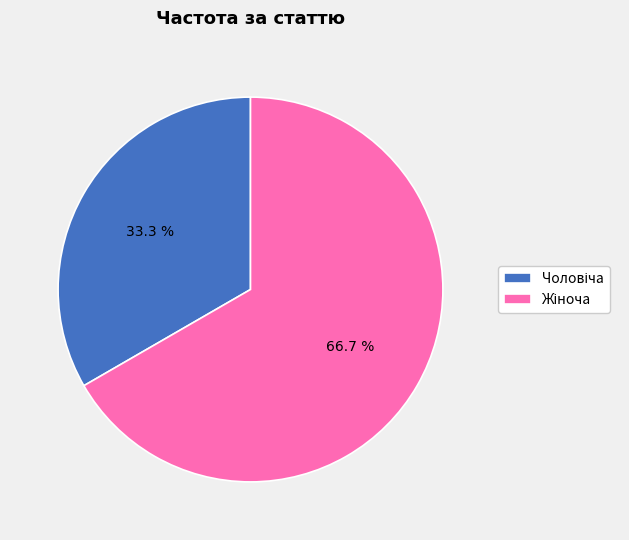

Does any single category account for the majority?

Yes